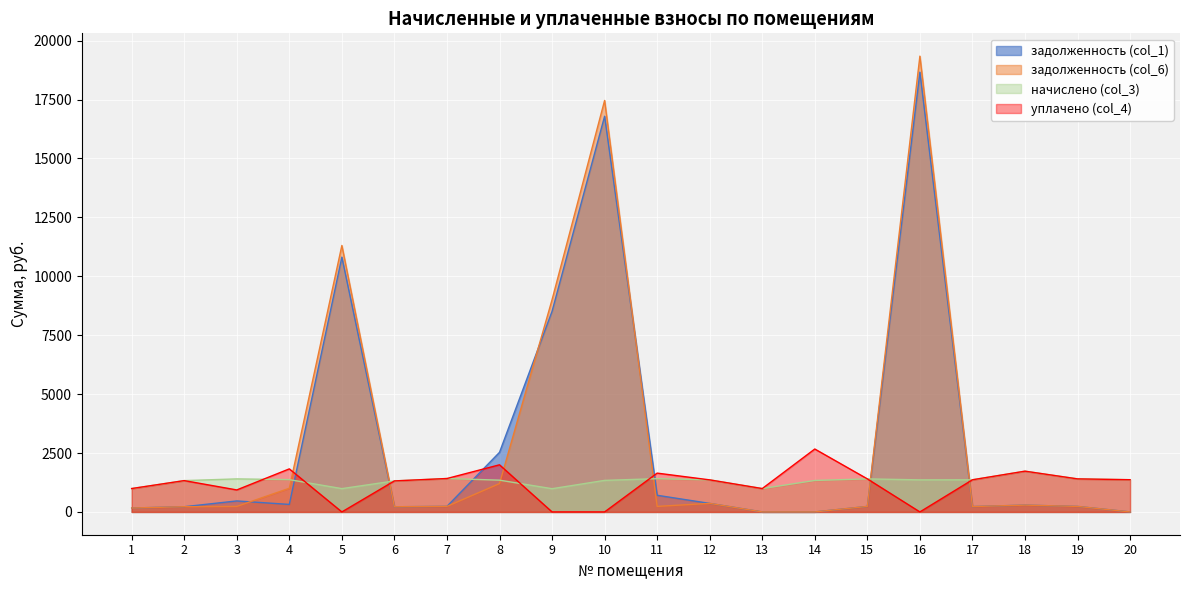

What is the value of the уплачено (col_4) point at the 14th from the left?

2670.0